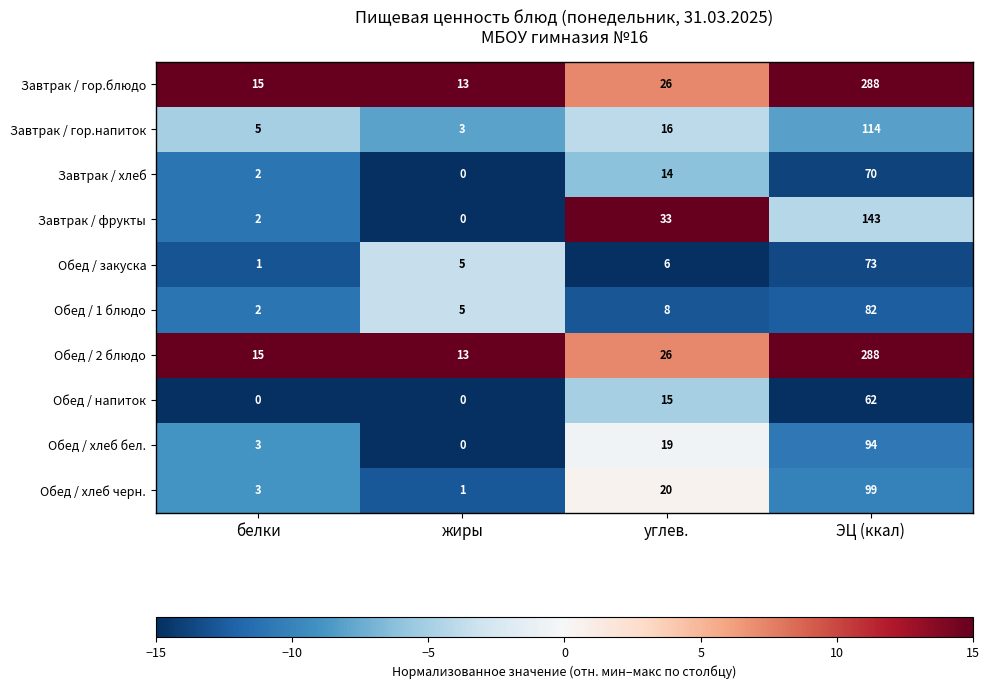

How many data points does each series have?

4